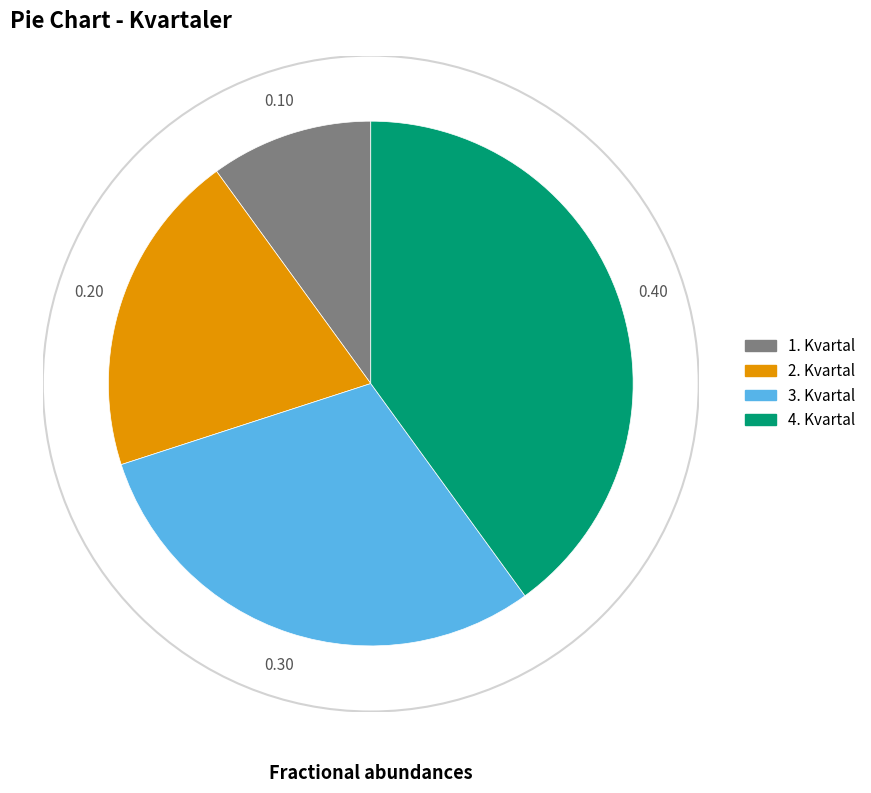

What is the ratio of the value at 3. Kvartal to the value at 2. Kvartal?

1.5